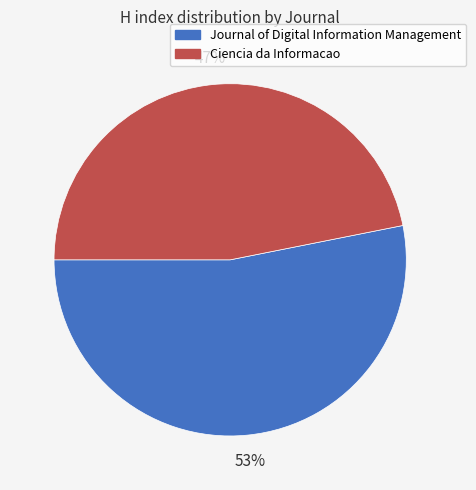

Do Ciencia da Informacao and Journal of Digital Information Management together represent more than half of the pie?

Yes